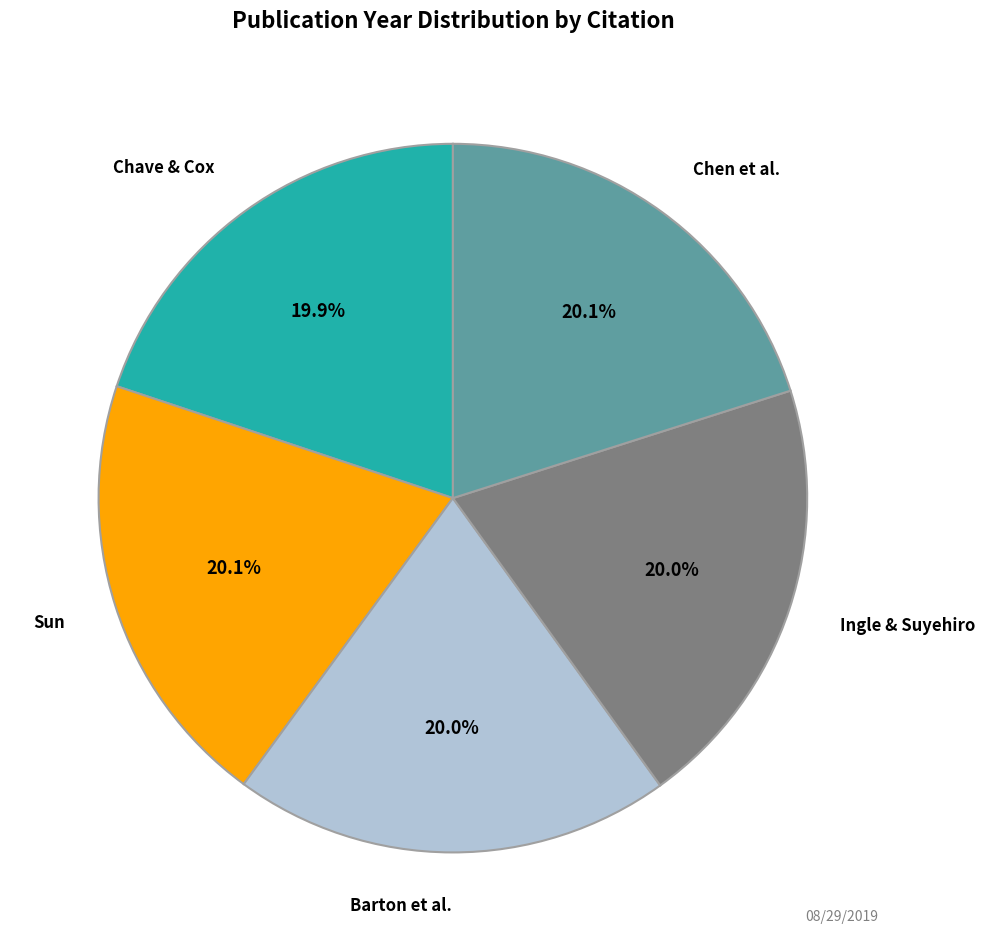

Is there a majority slice in this chart?

No